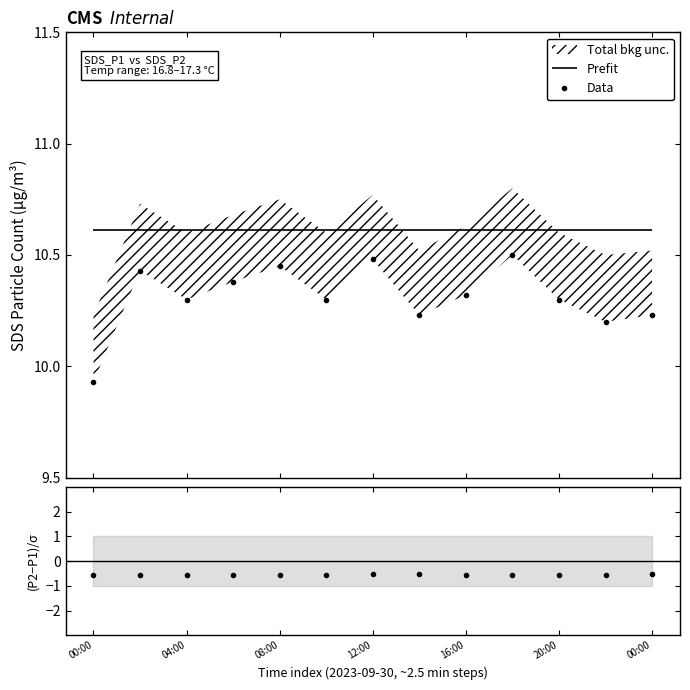

How many interior local valleys does the (SDS_P2 - SDS_P1) / σ series have?

4